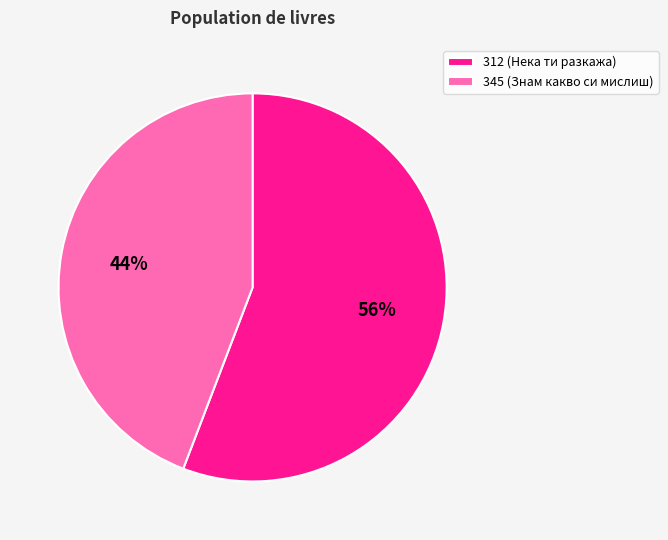

To the nearest percent, what percentage of the pie is 345?

44%